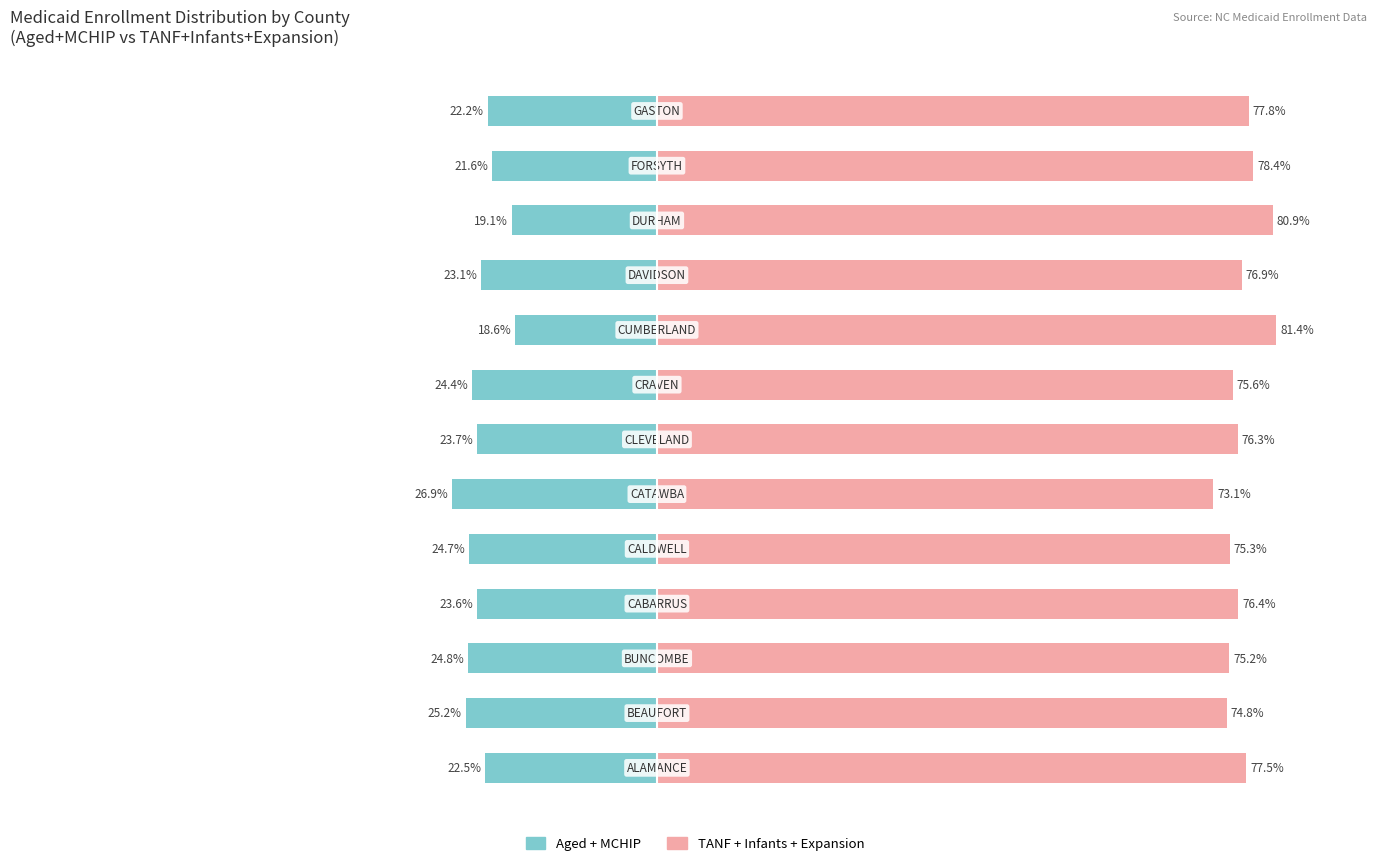

Which series changed the most between 6 and 12?

Aged + MCHIP